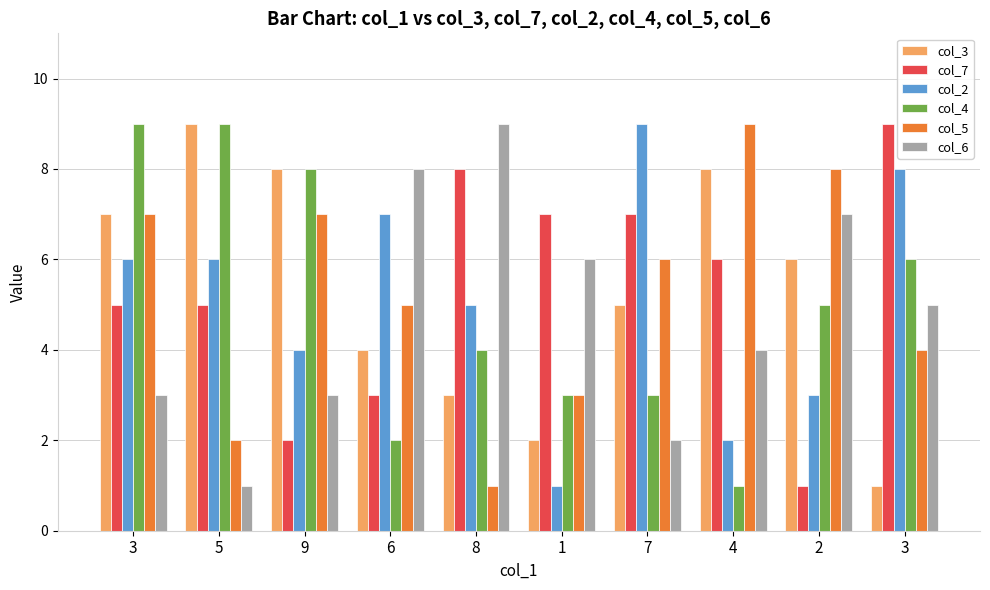

How many bars are there in total?

60